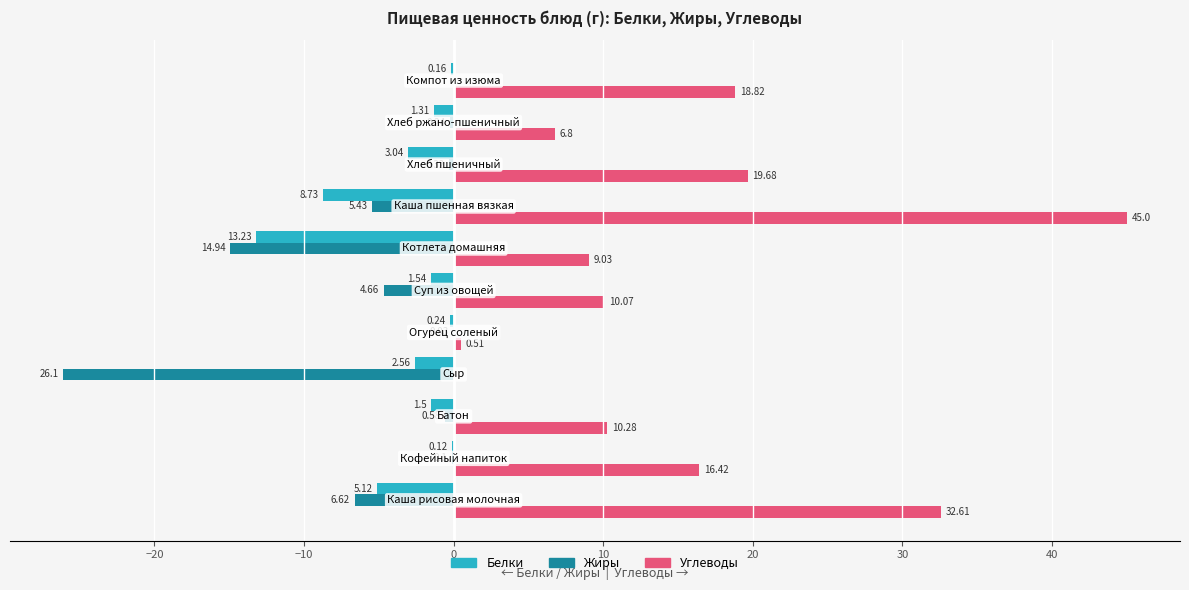

What are all the series names shown in the legend?

Белки, Жиры, Углеводы